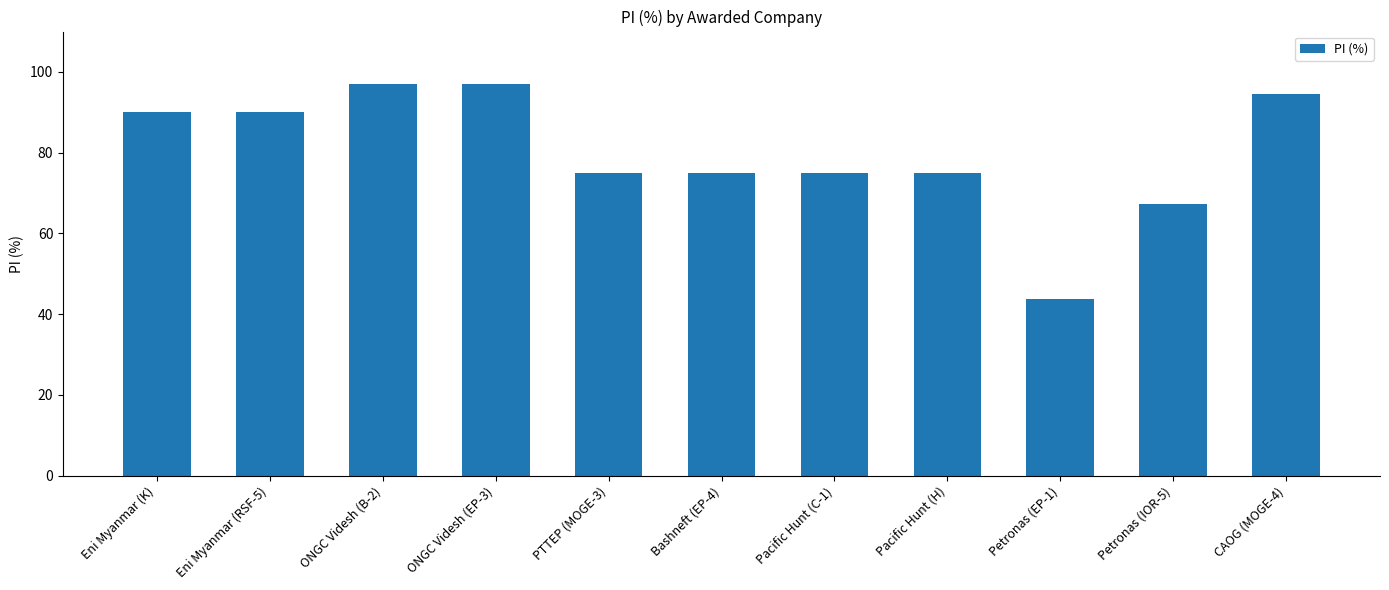

Approximately how many times larger is the value at Pacific Hunt (H) compared to Eni Myanmar (RSF-5)?

0.8